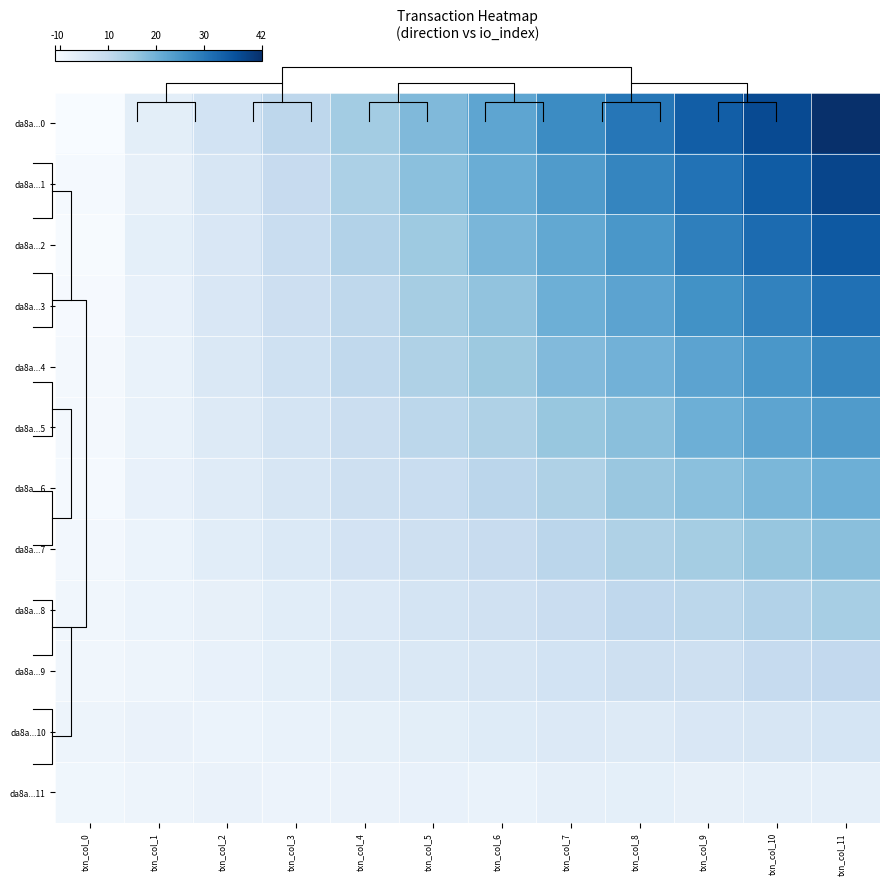

True or false: da8a...9 has a value of 9.6 at txn_col_10.

True